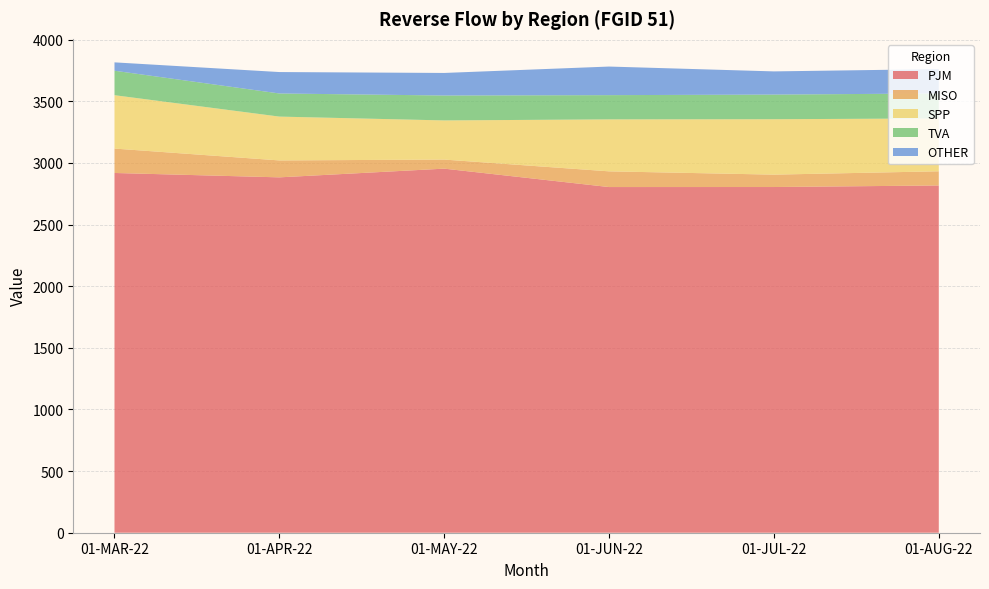

Reading right to left, transcribe all the data shown in this chart.

PJM: 2817.6	2804.9	2804.7	2954.1	2883.4	2918.9
MISO: 115.0	100.5	127.4	73.6	137.3	198.0
SPP: 428.8	449.6	421.7	317.6	355.6	433.1
TVA: 202.8	200.0	196.7	202.2	187.7	198.5
OTHER: 197.6	188.1	231.9	183.0	173.8	67.9